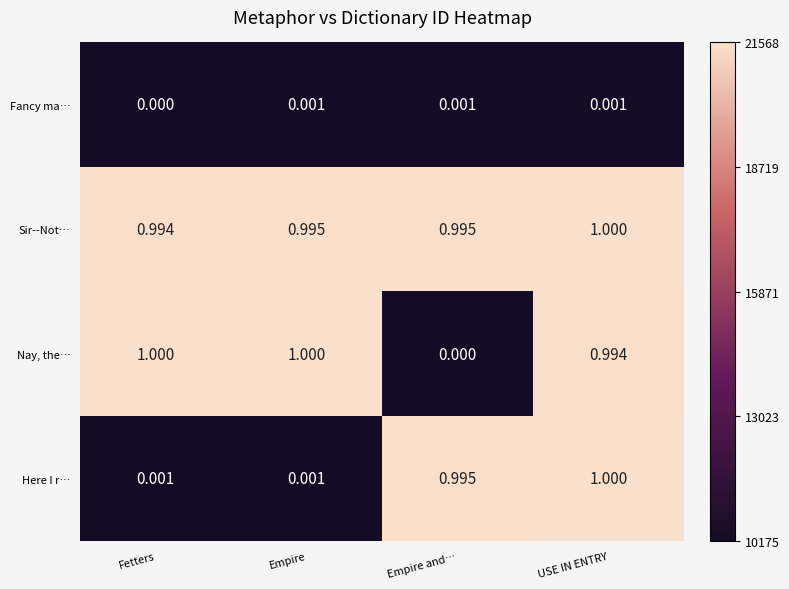

Between Empire and… and USE IN ENTRY, which series saw the biggest shift?

Nay, the…